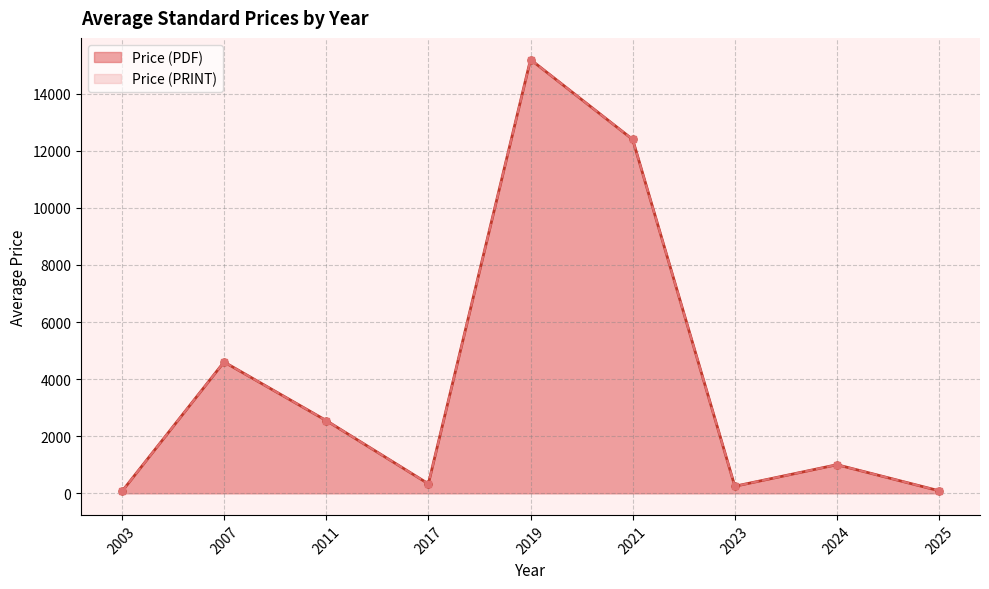

Where does the Price (PRINT) series first go above 220?

1